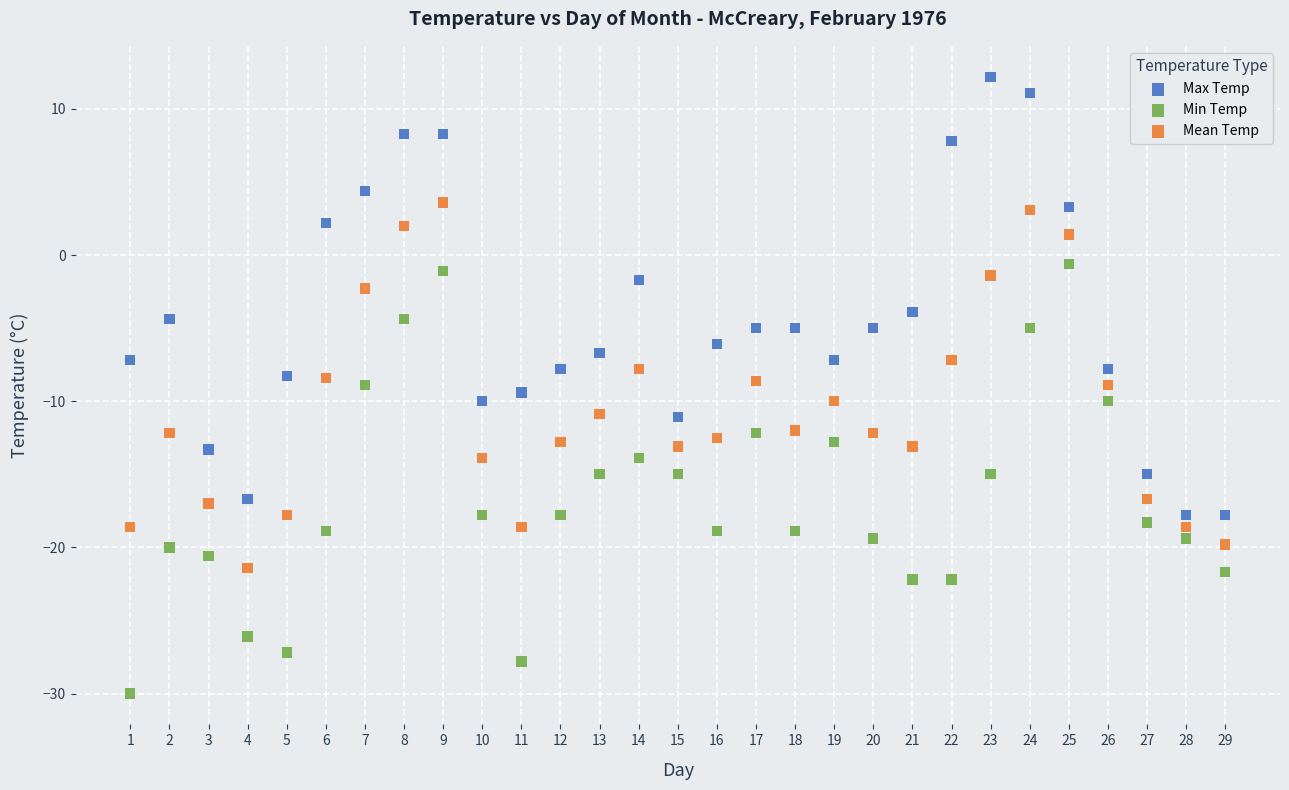

Which series contains the lowest Y value?

Min Temp